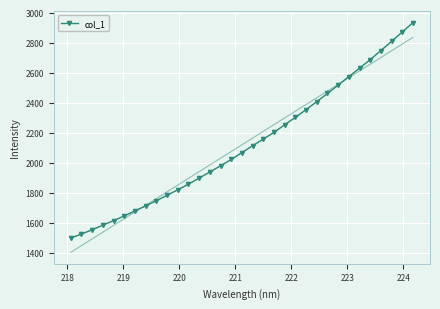

What is the value of the col_1 point at the 4th from the left?

1584.0